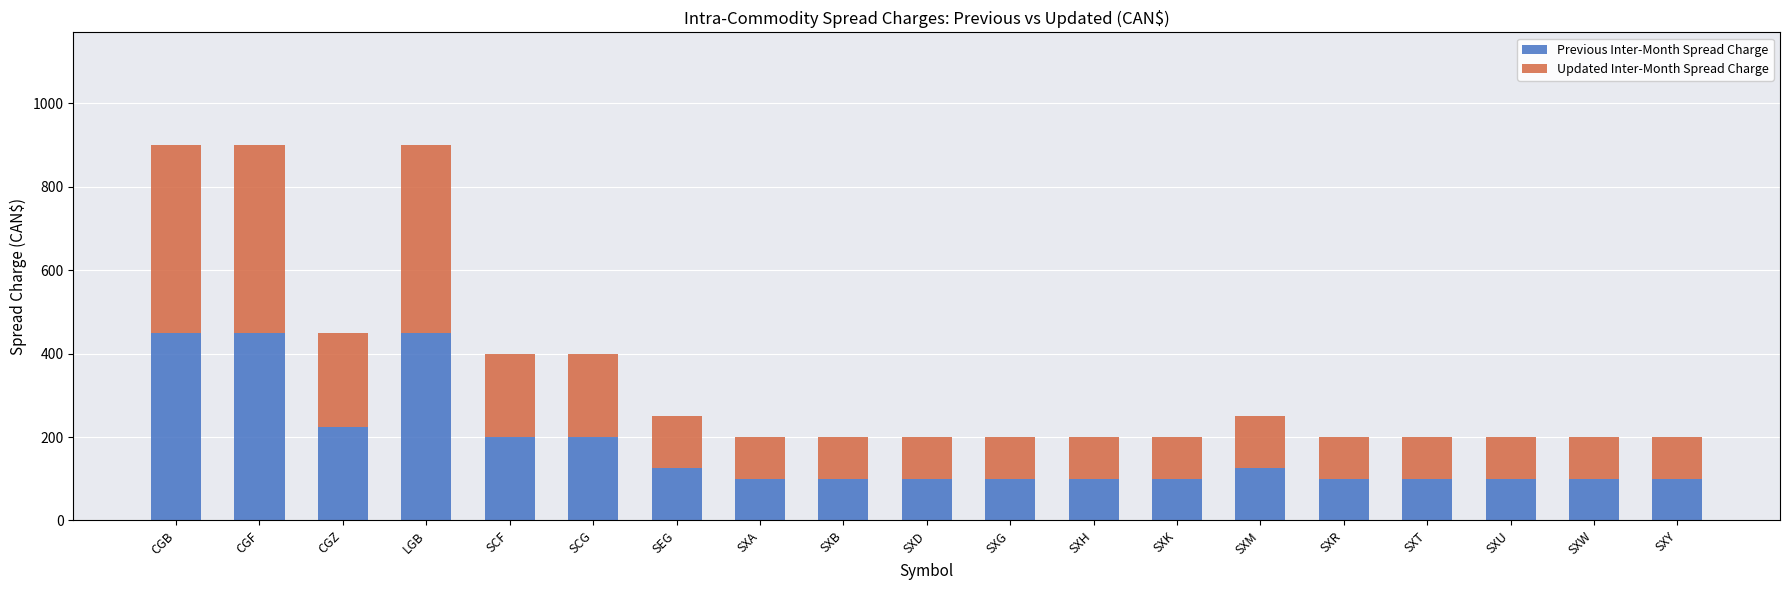

At which label is Previous Inter-Month Spread Charge closest to 275?

CGZ